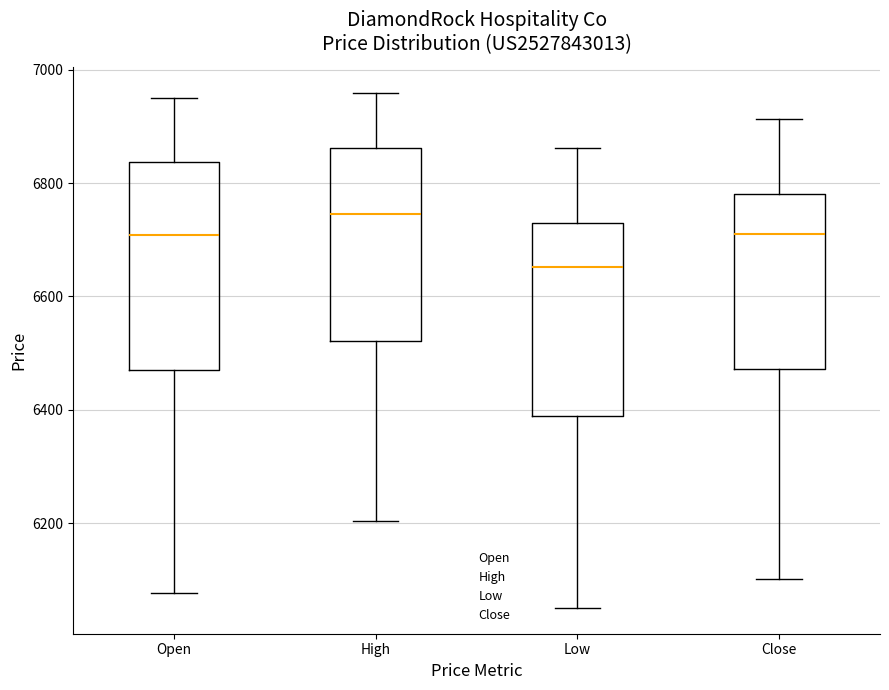

Which box has the highest median line?

High